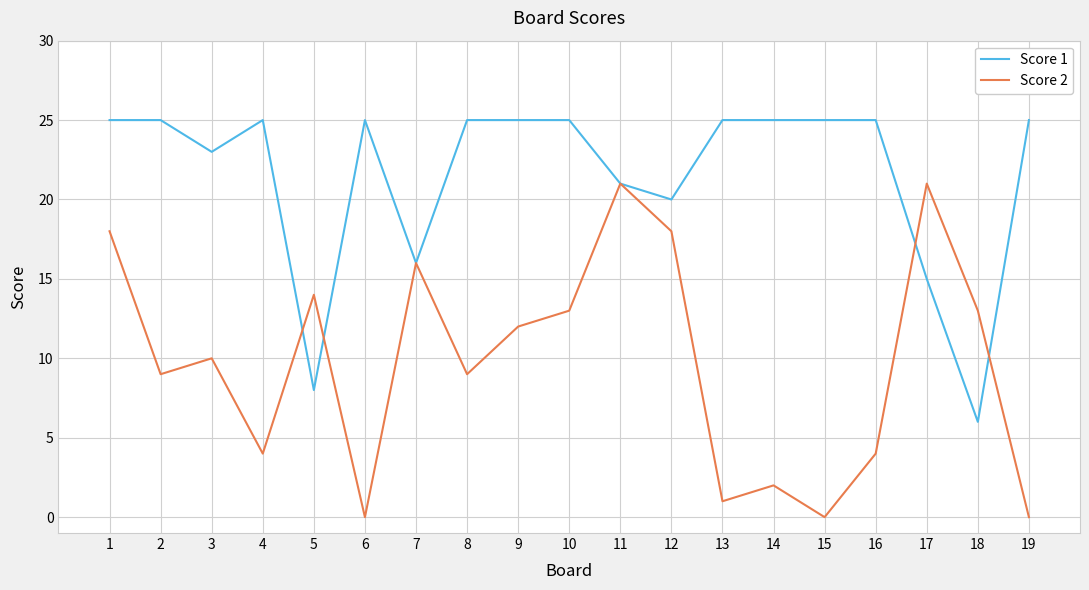

Is the value of Score 2 at 1 greater than the value of Score 1 at 10?

No